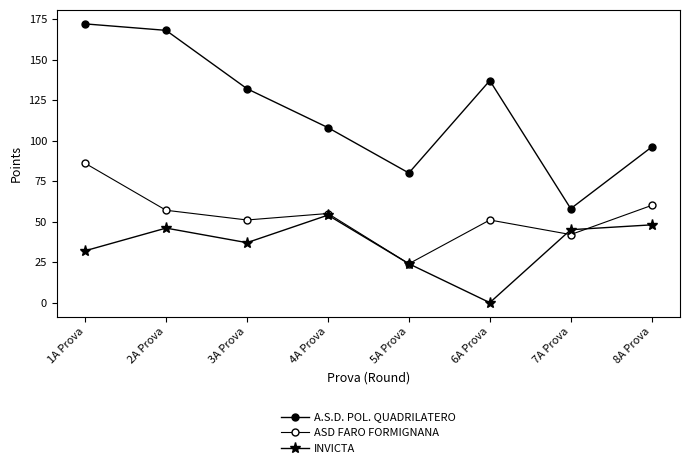

At how many categories does at least one series exceed 41?

8